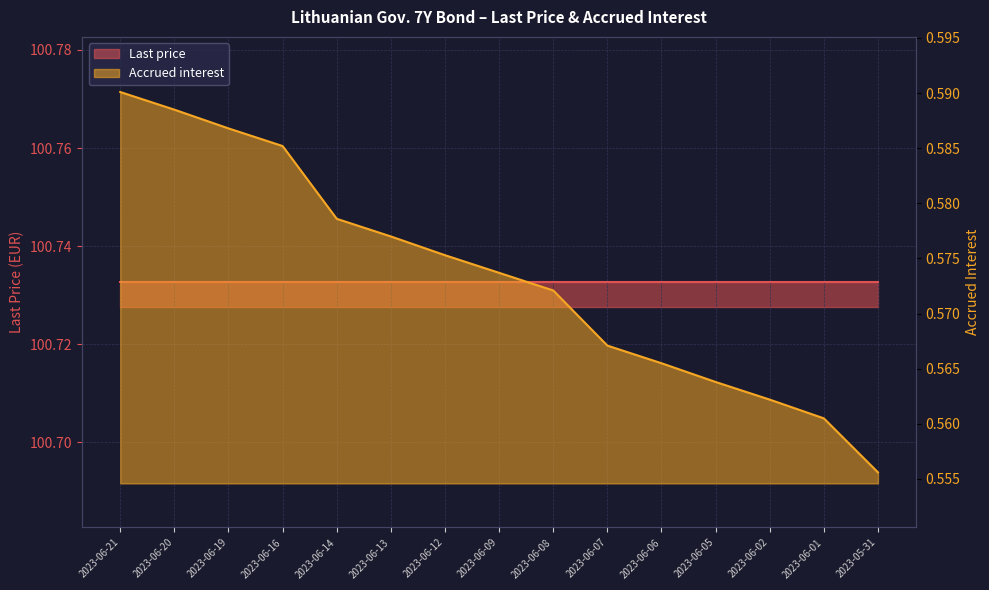

Does the chart display data point markers on the line(s)?

No